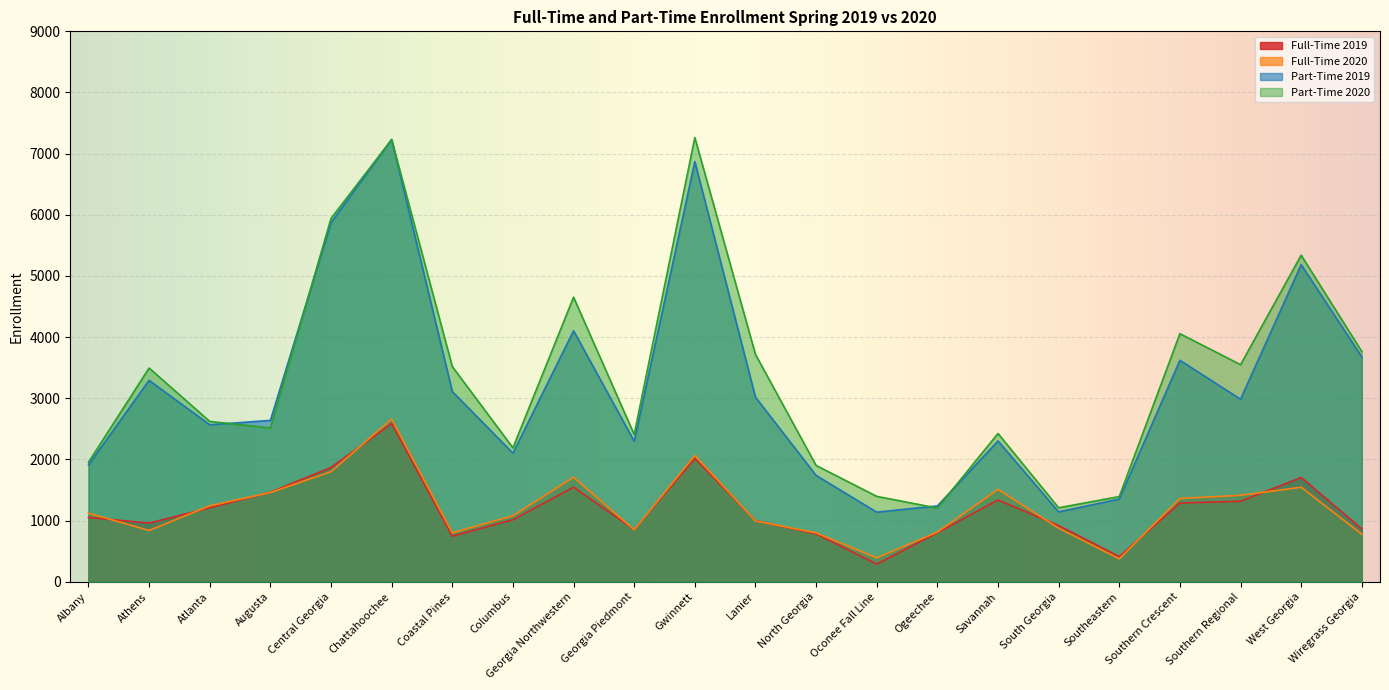

True or false: Full-Time 2020 and Full-Time 2019 cross at least once.

True